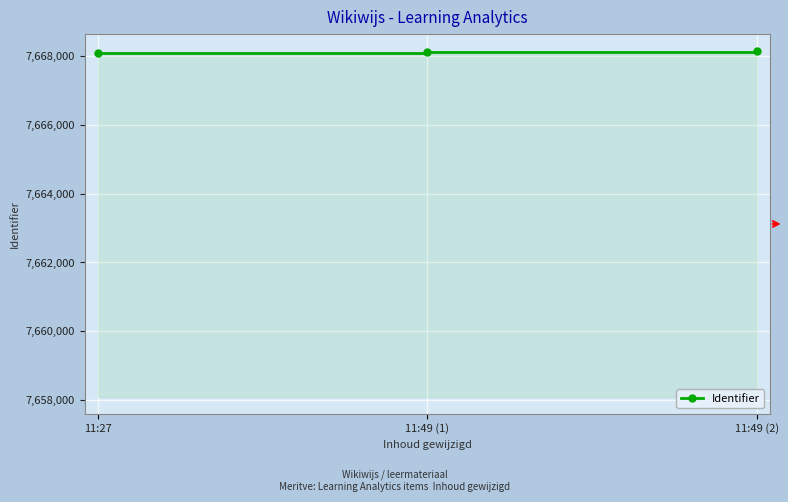

What is the label of the 2nd point from the left?

11:49 (1)